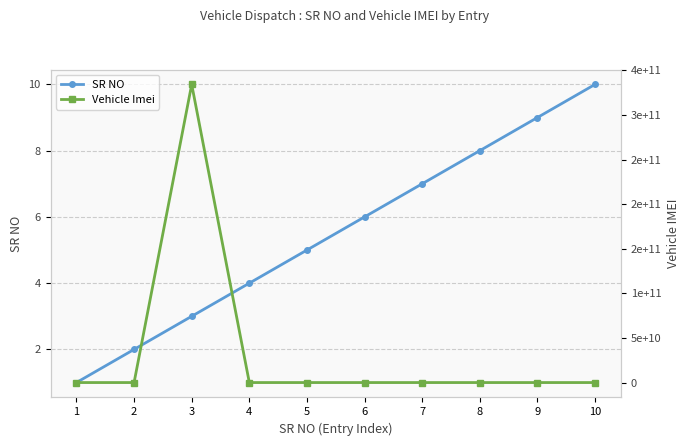

What is the difference between the maximum and minimum values in the SR NO series?

9